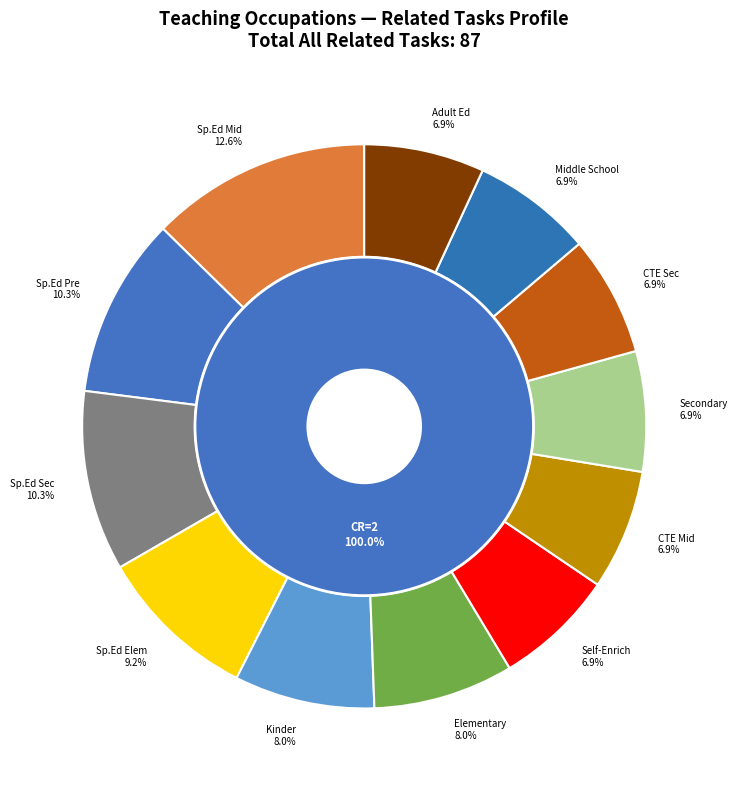

Combined, do Middle School Teachers, Except Special Education and Self-Enrichment Teachers account for over 50%?

No